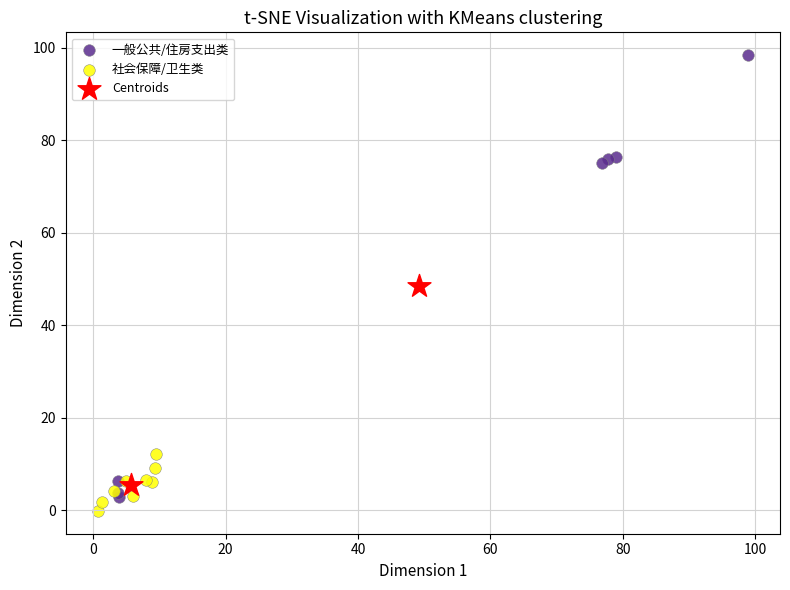

Which series has the widest spread of Y values?

一般公共/住房支出类